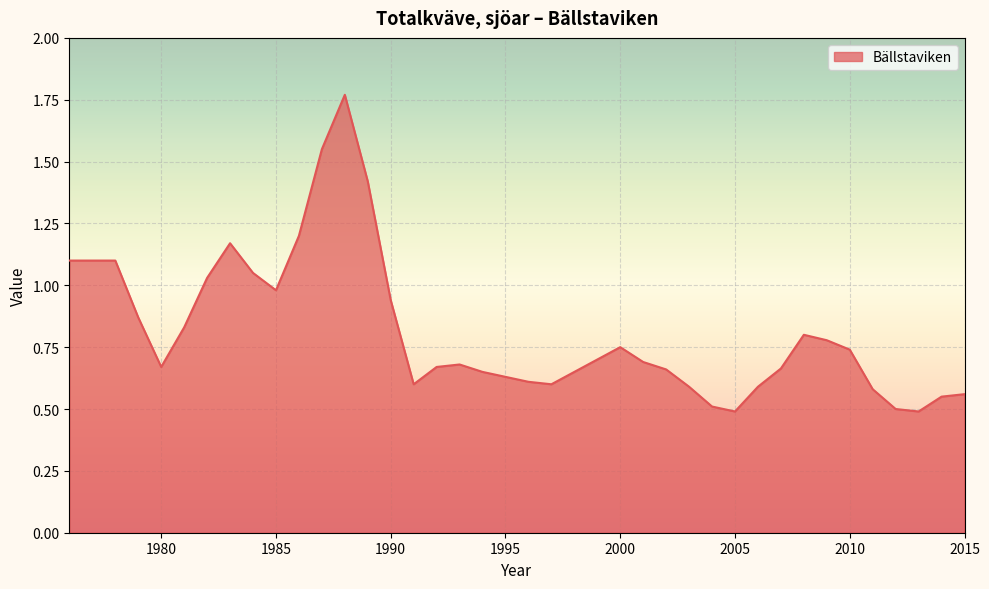

What is the smallest value displayed?

0.5